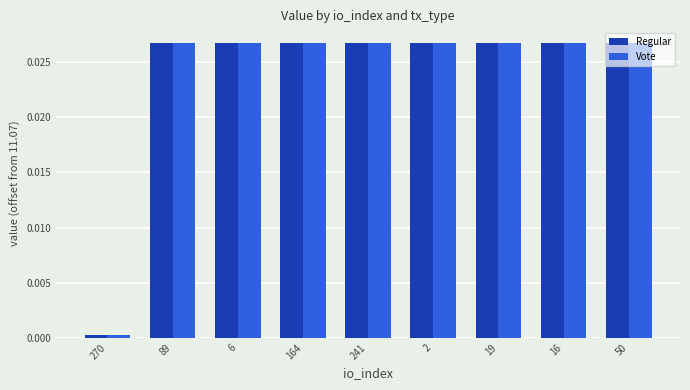

What is the label of the 6th bar from the right?

164